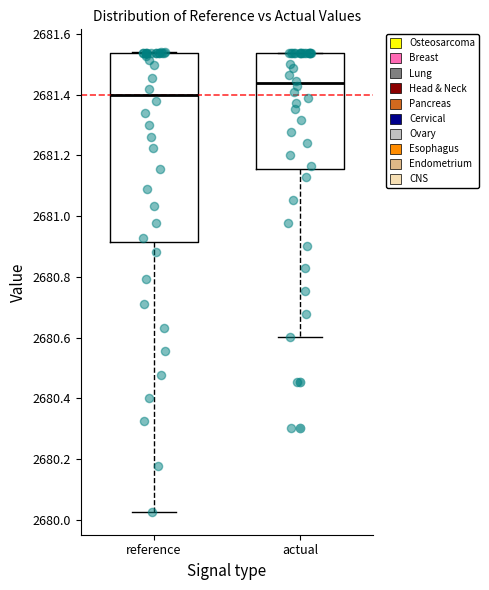

Comparing the boxes themselves (not the whiskers), which one is the tallest?

reference